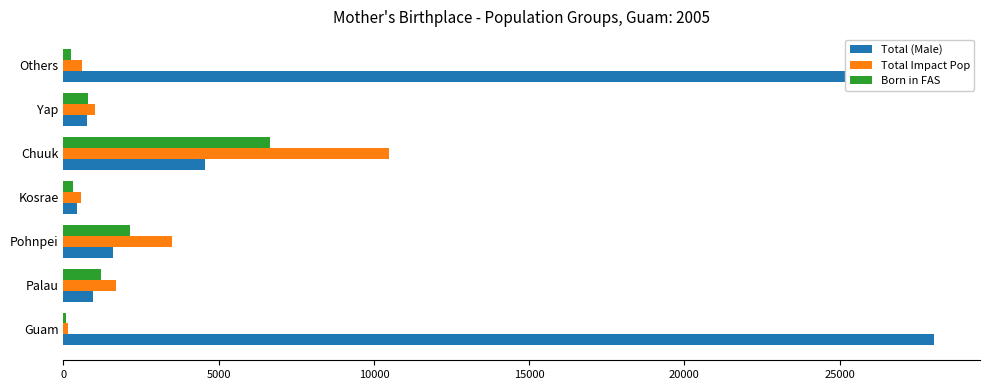

How many values in the Total Impact Pop series exceed 1023?

3